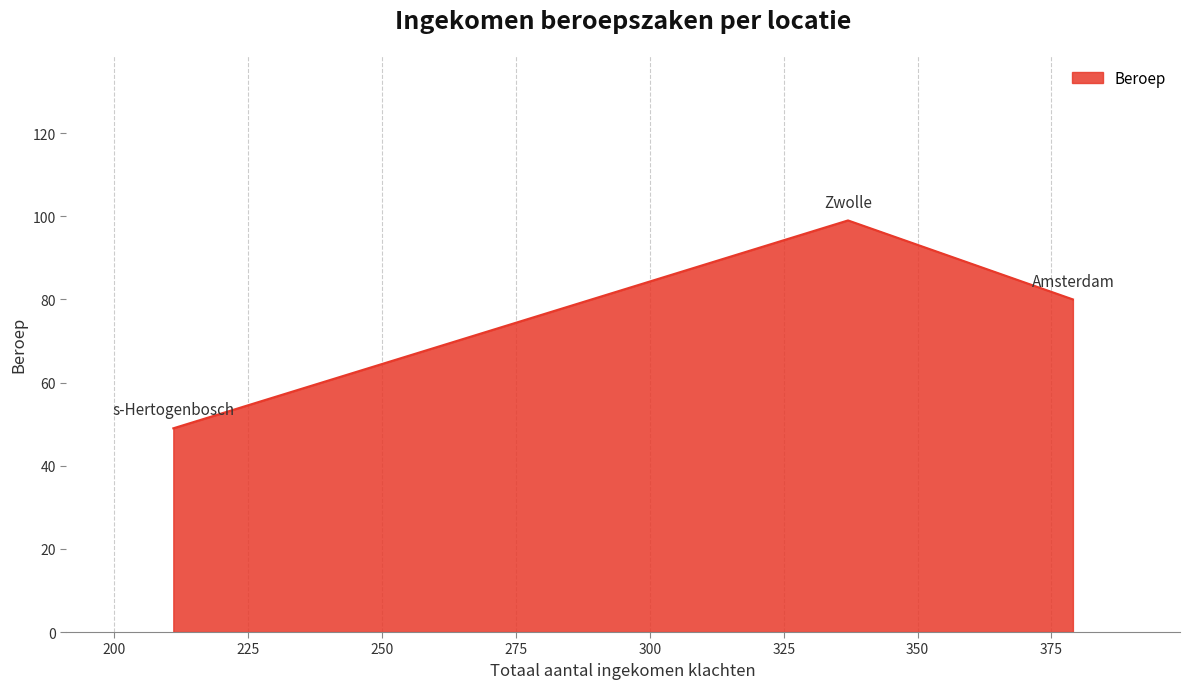

What is the average value?

76